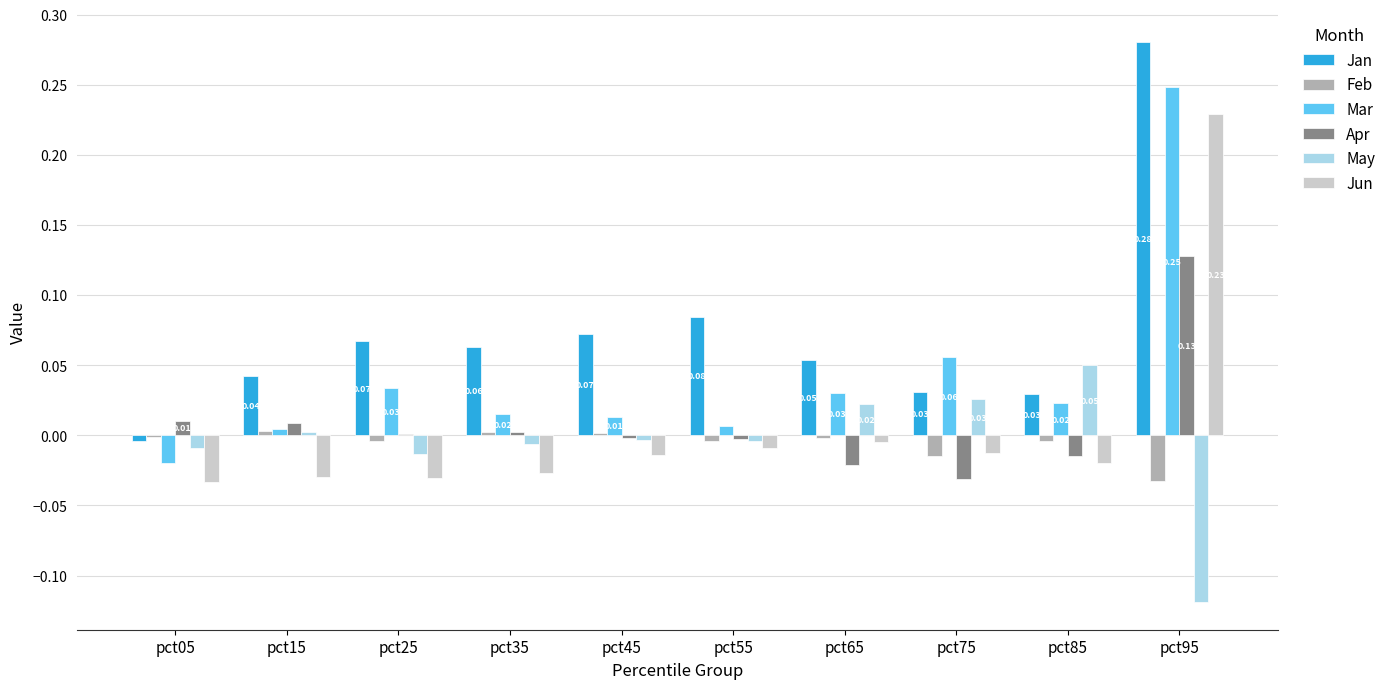

Is the value of Jun at pct55 greater than the value of Jan at pct15?

No